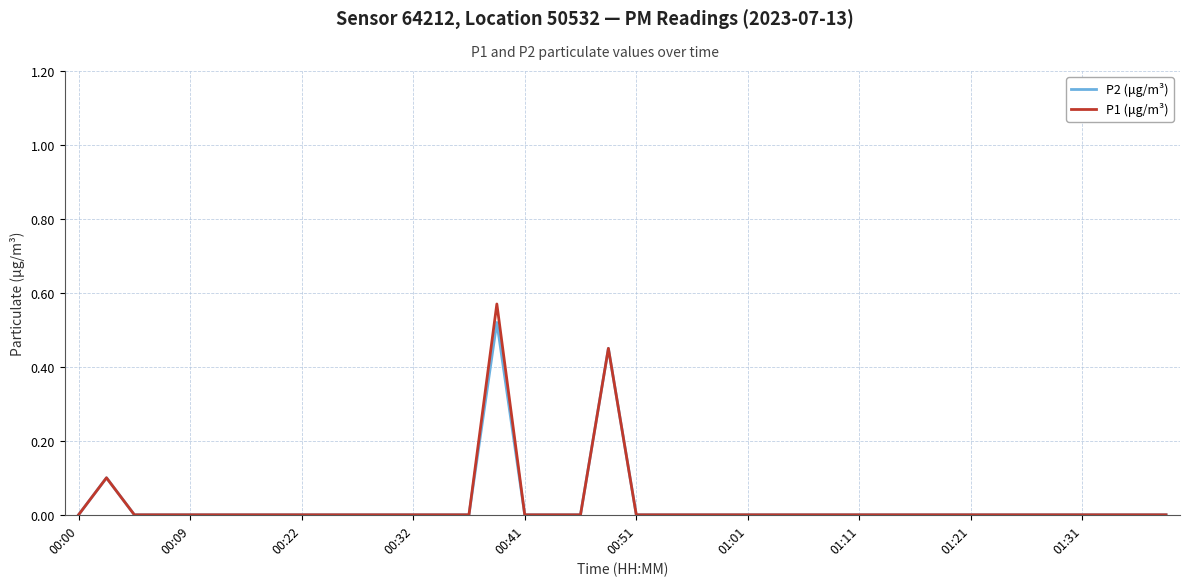

List the series in order of their peak value, highest first.

P1 (μg/m³), P2 (μg/m³)